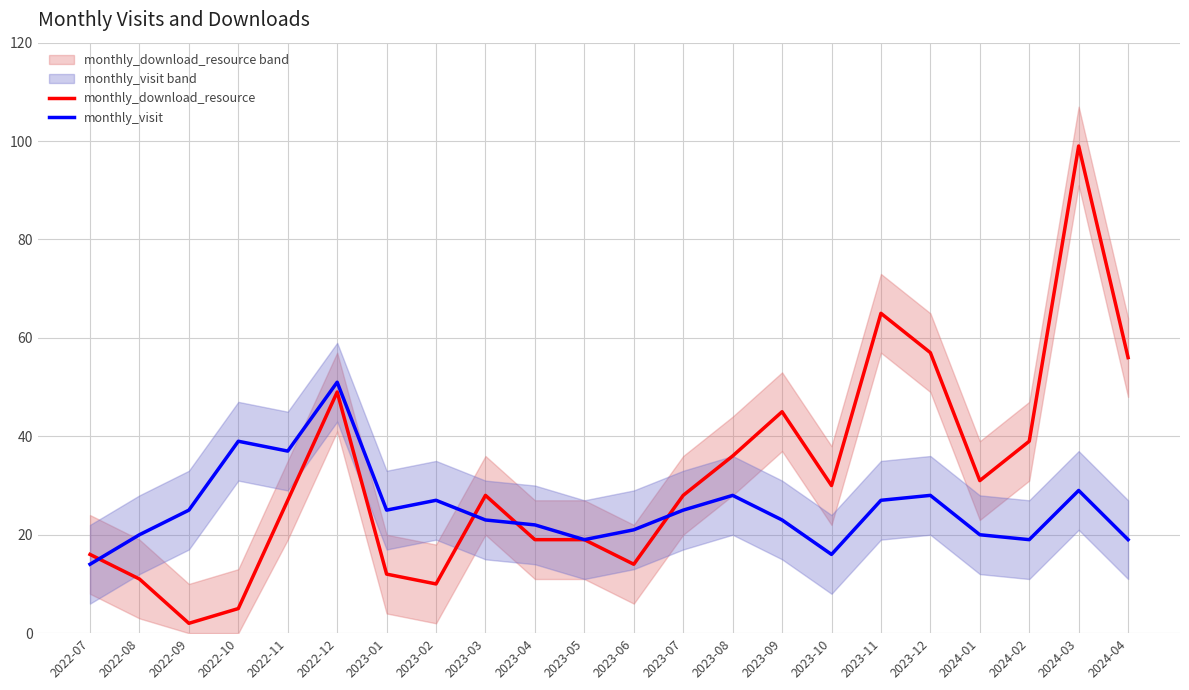

At which label does monthly_download_resource first exceed 28?

2022-12